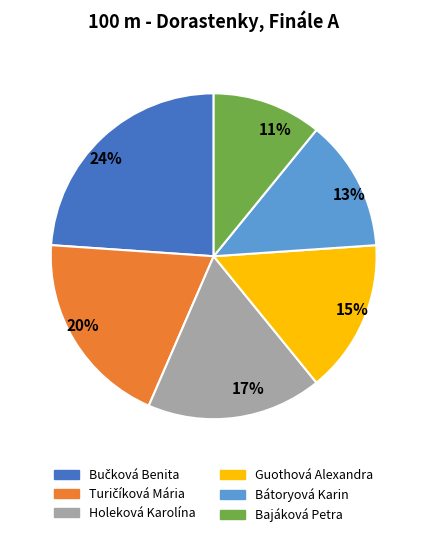

How many slices are in this pie chart?

6